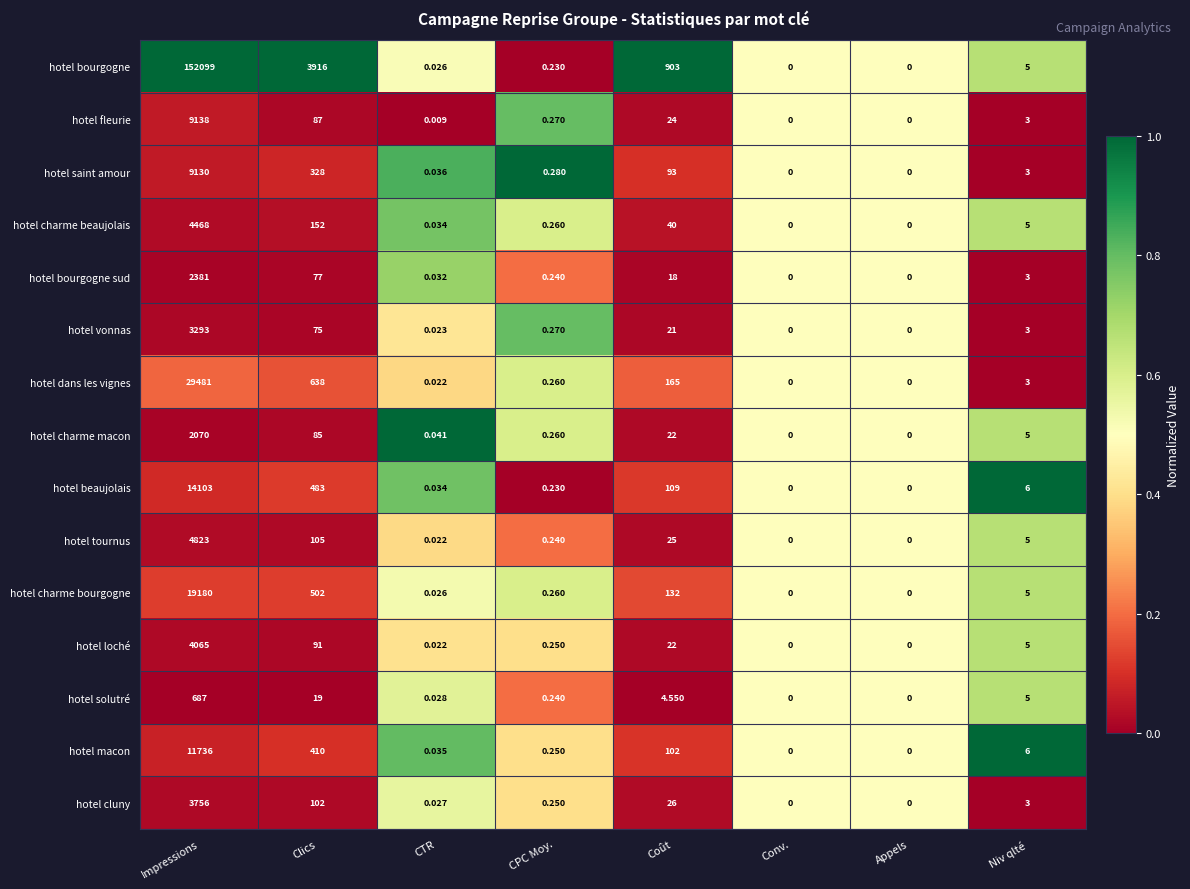

At which category does the chart reach its peak across all series?

Impressions